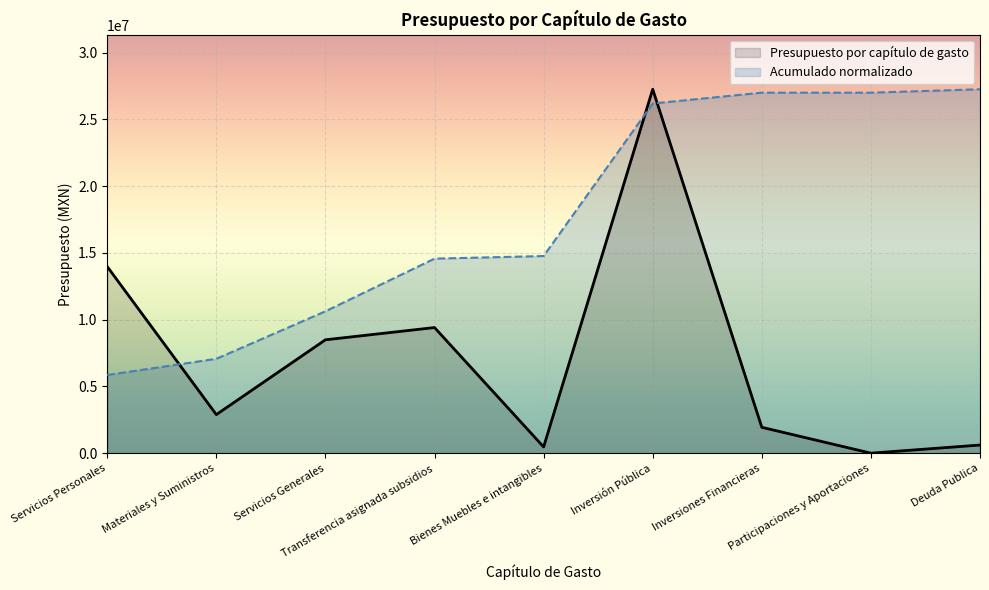

What is the label of the 5th point from the left?

Bienes Muebles e intangibles